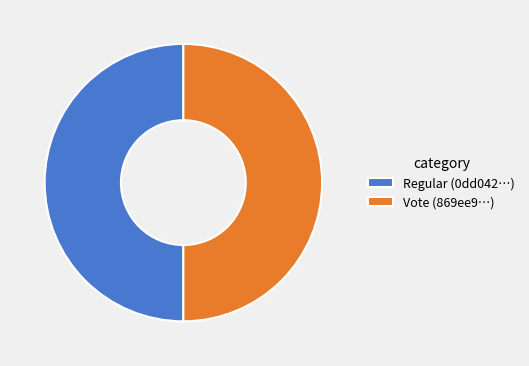

Approximately how many times larger is the value at Regular (0dd042…) compared to Vote (869ee9…)?

1.0